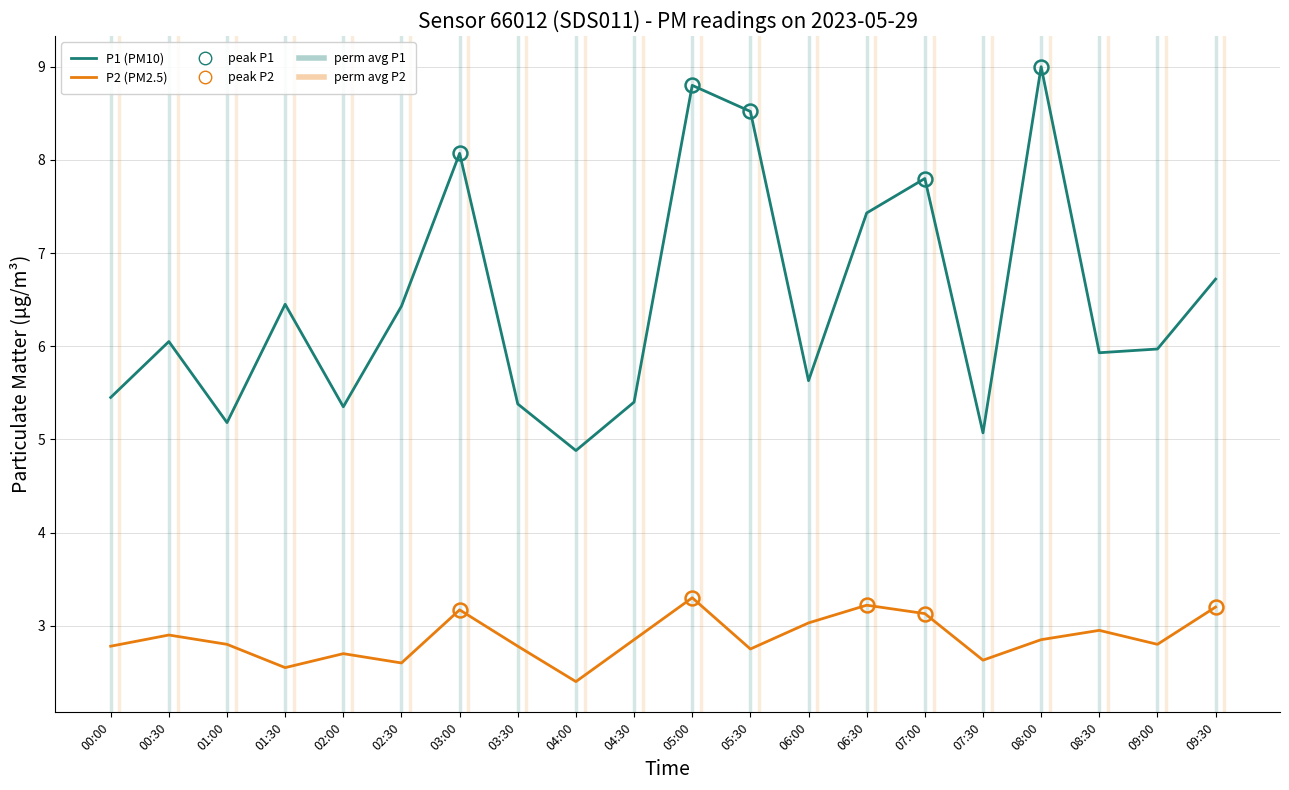

What is the sum of the P1 (PM10) values at 00:00 and 05:30?

14.0